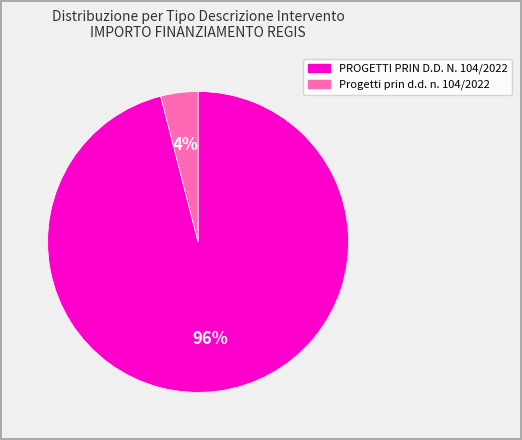

To the nearest percent, what percentage of the pie is Progetti prin d.d. n. 104/2022?

4%